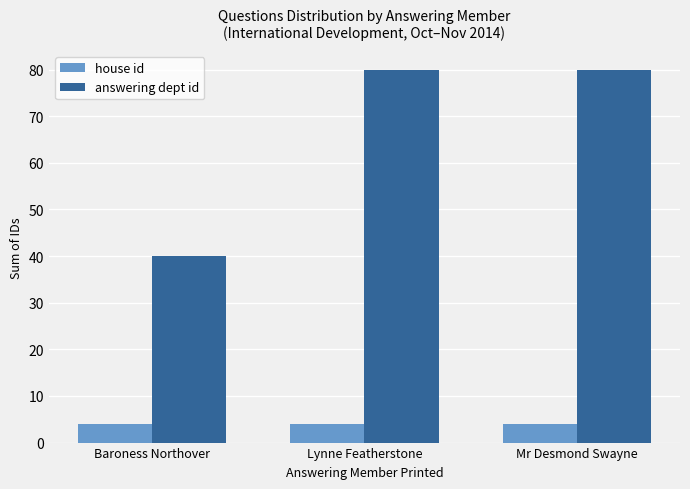

What is the difference between the highest and lowest values at Baroness Northover?

36